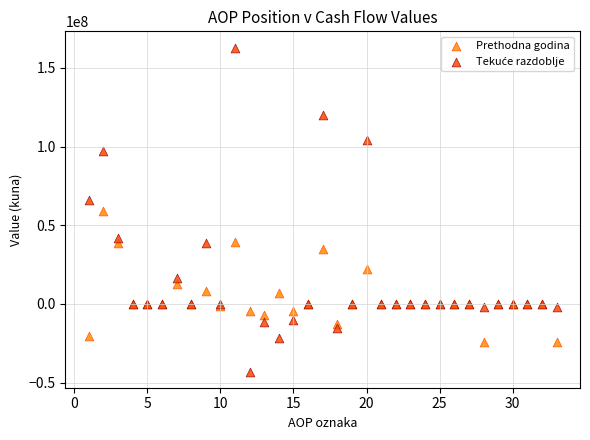

What is the X range (max minus min) for the scatter plot?

32